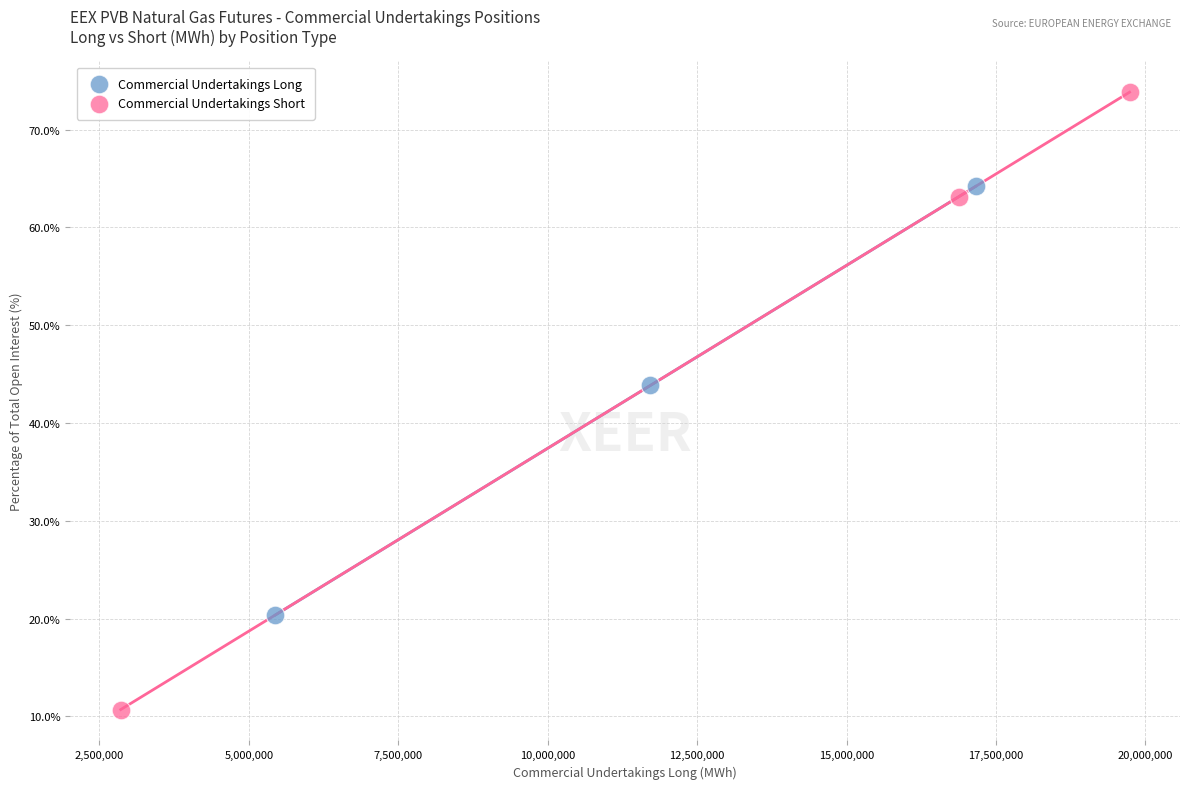

Which series has the widest spread of Y values?

Commercial Undertakings Short